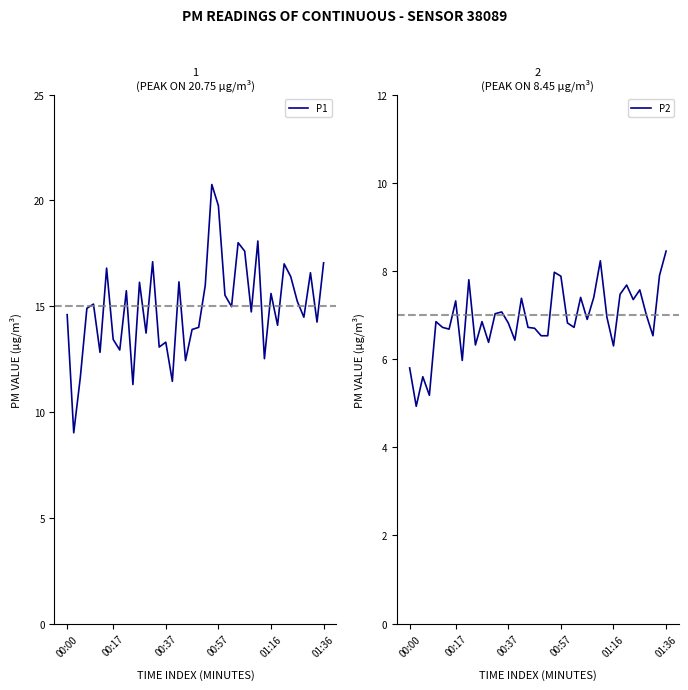

At 37, list the series in order from largest to smallest.

P1, P2